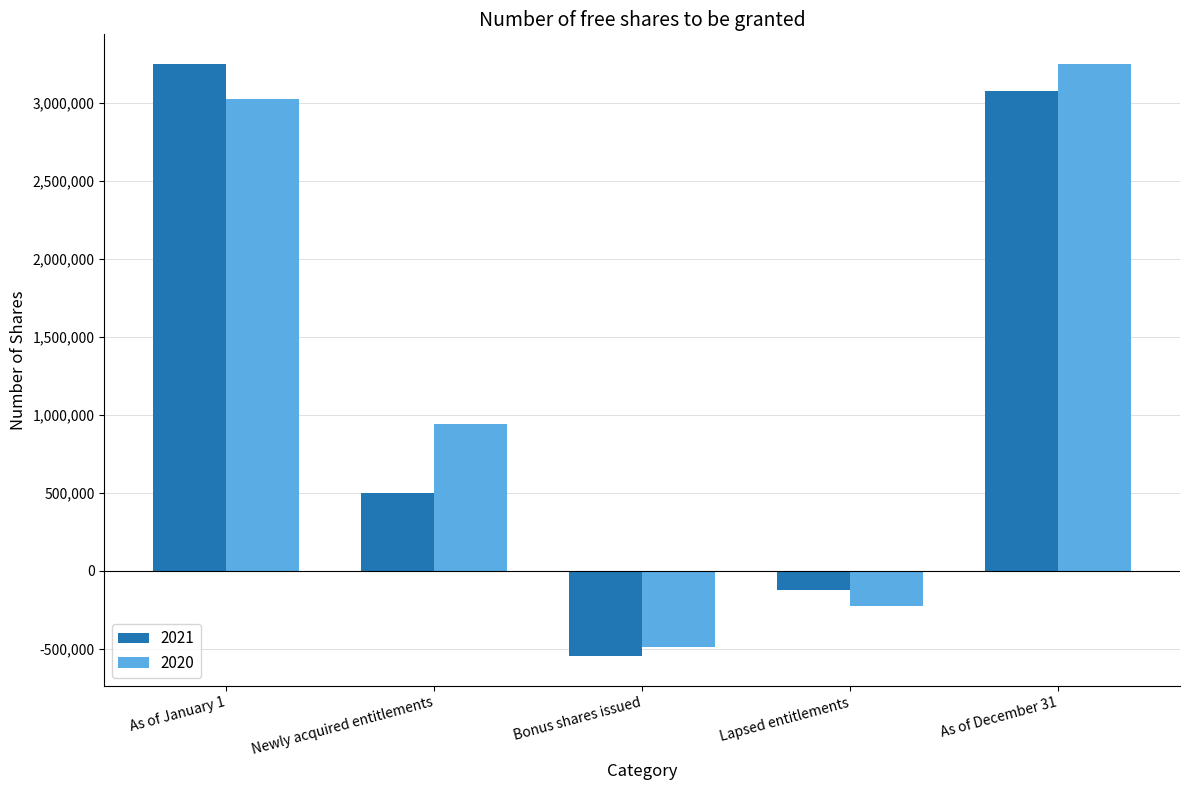

What is the highest value of the 2020 series?

3251576